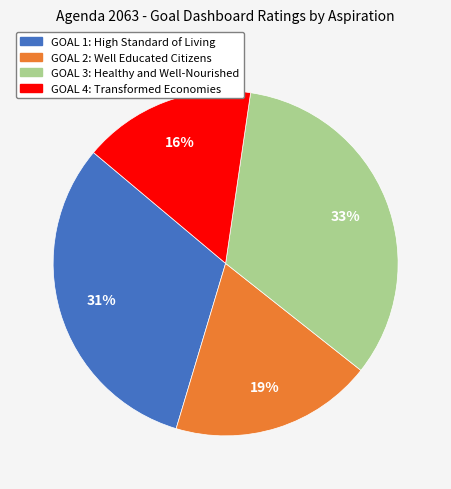

Which category has the biggest portion of the pie?

GOAL 3: Healthy and Well-Nourished